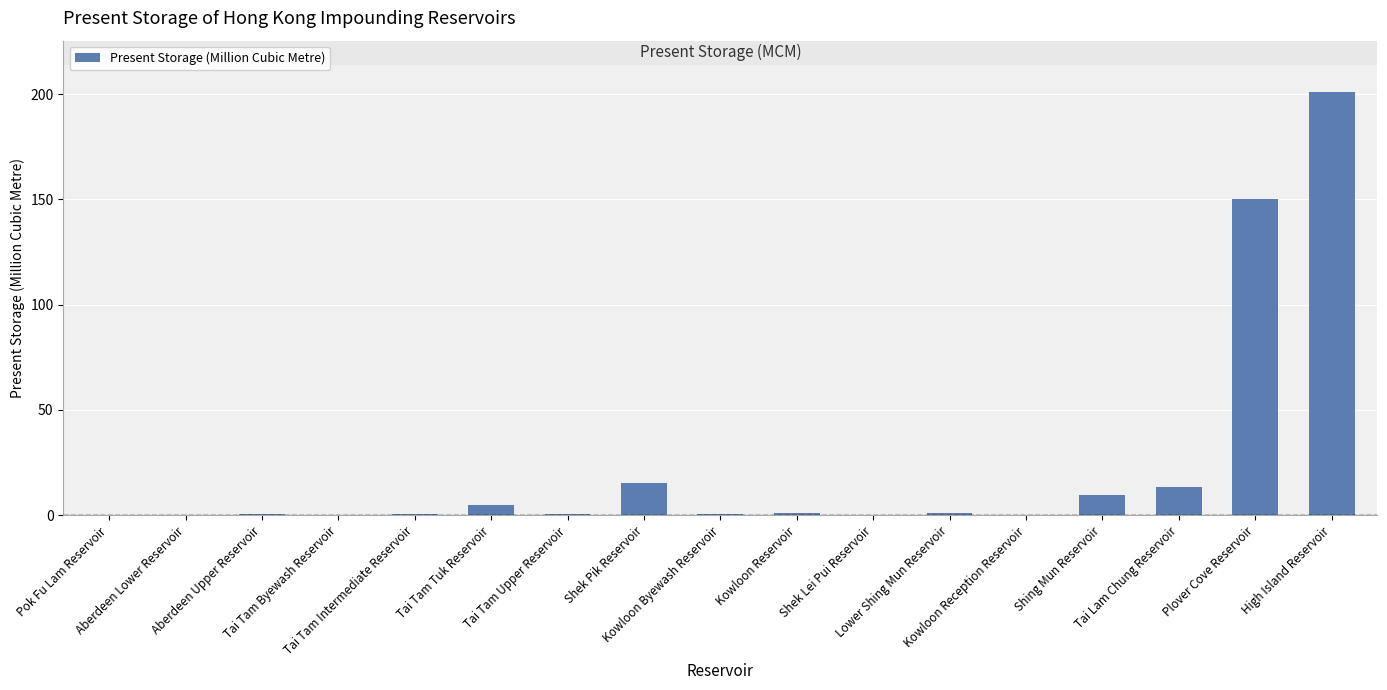

Approximately how many times larger is the value at Tai Tam Tuk Reservoir compared to Shek Pik Reservoir?

0.3